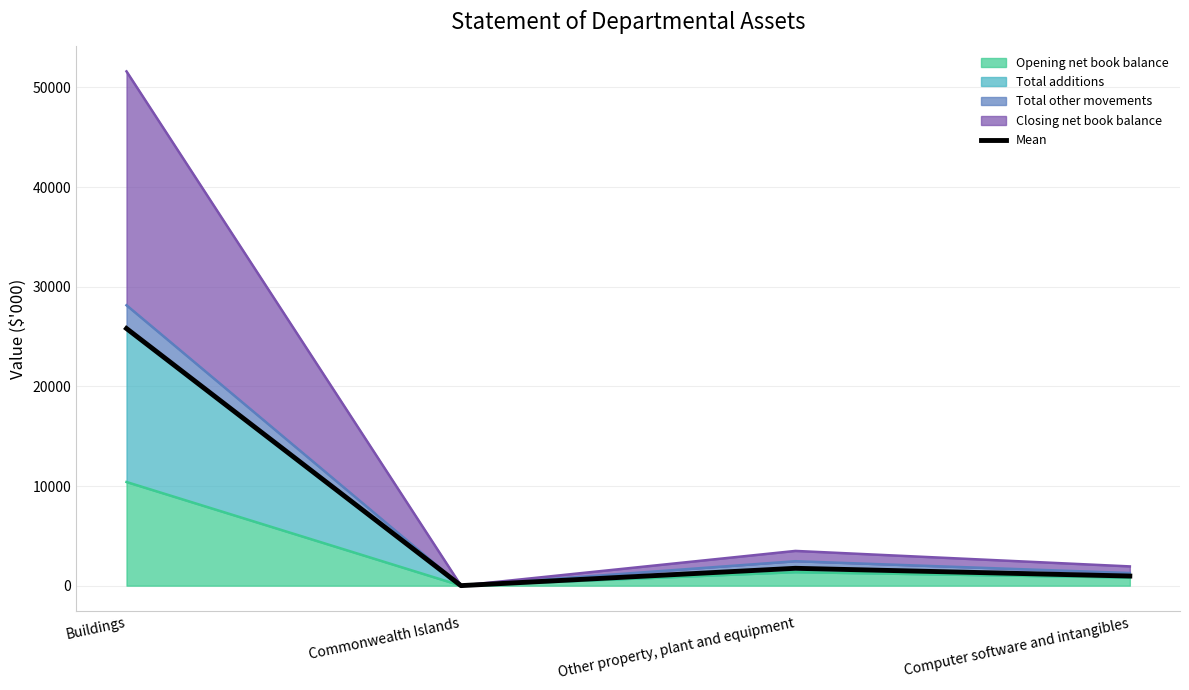

At which label is the value closest to 12906?

Other property, plant and equipment